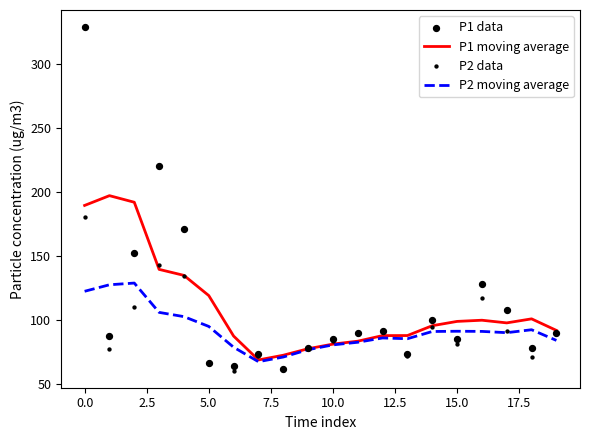

Which series contains the highest Y value?

P1 data